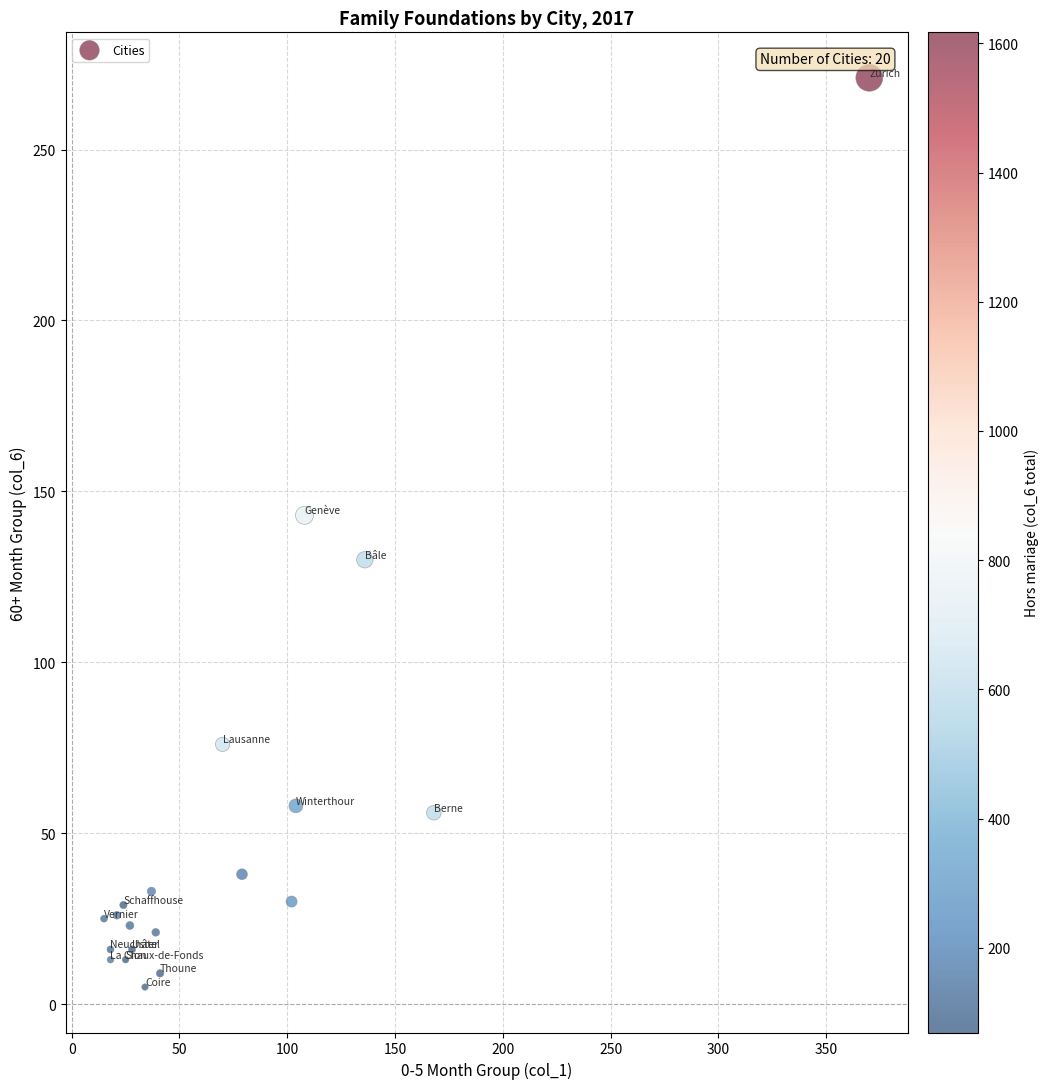

What Y value in the scatter plot is closest to 138?

143